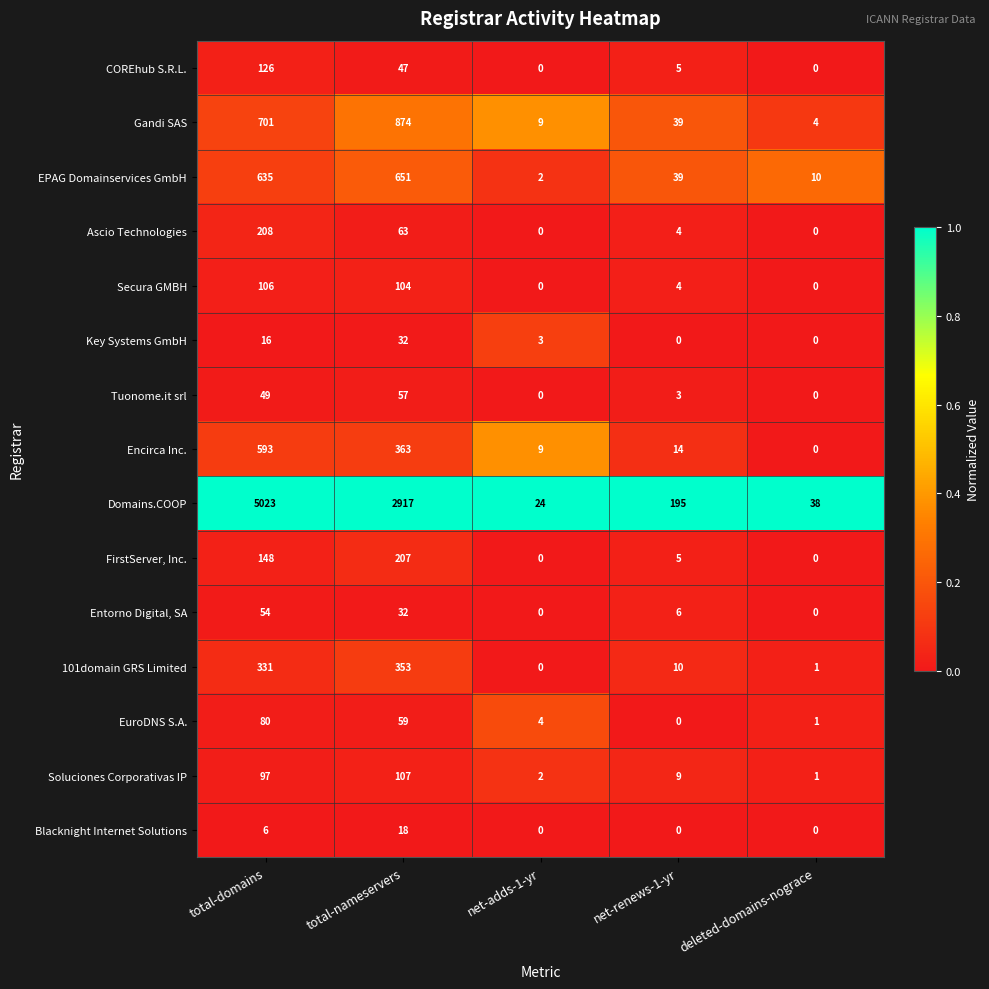

Rank the series by their maximum value, from lowest to highest.

Blacknight Internet Solutions, Key Systems GmbH, Entorno Digital, SA, Tuonome.it srl, EuroDNS S.A., Secura GMBH, Soluciones Corporativas IP, COREhub S.R.L., FirstServer, Inc., Ascio Technologies, 101domain GRS Limited, Encirca Inc., EPAG Domainservices GmbH, Gandi SAS, Domains.COOP